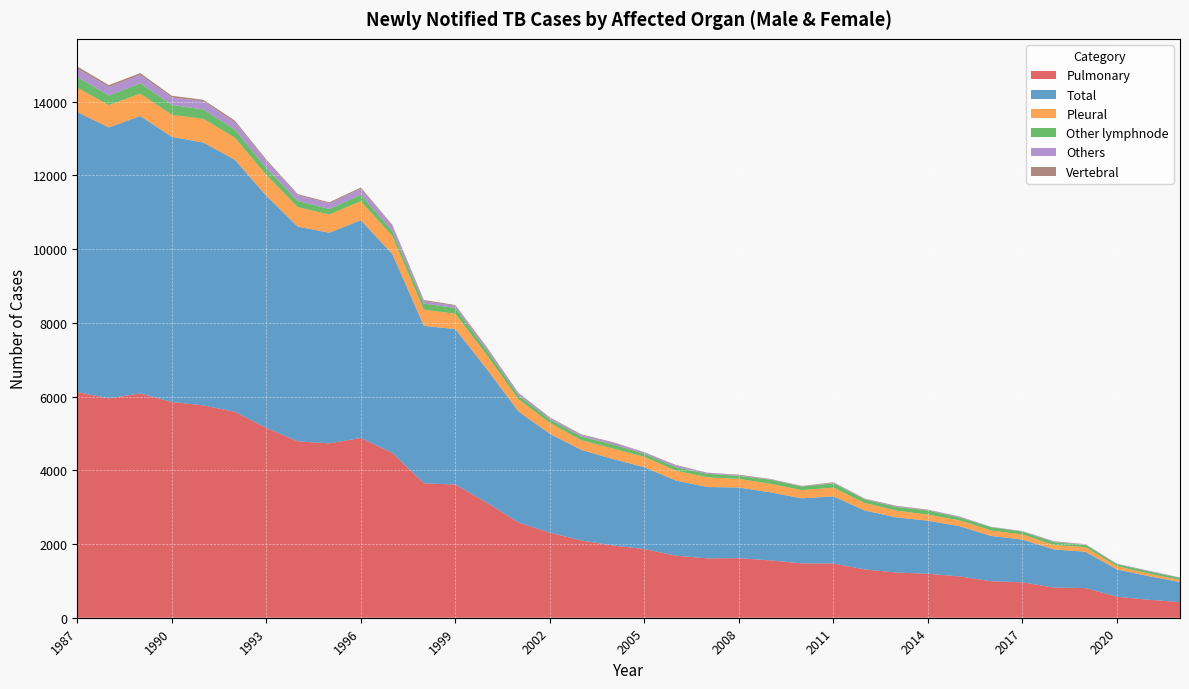

Reading left to right, transcribe all the data shown in this chart.

Pulmonary: 1987=6121	1988=5954	1989=6084	1990=5855	1991=5761	1992=5588	1993=5150	1994=4786	1995=4732	1996=4878	1997=4472	1998=3648	1999=3614	2000=3121	2001=2586	2002=2307	2003=2096	2004=1961	2005=1863	2006=1685	2007=1611	2008=1616	2009=1555	2010=1476	2011=1472	2012=1309	2013=1226	2014=1193	2015=1121	2016=992	2017=961	2018=819	2019=804	2020=569	2021=489	2022=424
Total: 1987=7600	1988=7349	1989=7527	1990=7193	1991=7132	1992=6839	1993=6298	1994=5826	1995=5715	1996=5909	1997=5394	1998=4272	1999=4217	2000=3624	2001=3012	2002=2683	2003=2457	2004=2346	2005=2220	2006=2037	2007=1935	2008=1917	2009=1847	2010=1764	2011=1820	2012=1600	2013=1496	2014=1440	2015=1363	2016=1228	2017=1159	2018=1034	2019=985	2020=741	2021=640	2022=546
Pleural: 1987=662	1988=607	1989=610	1990=598	1991=644	1992=599	1993=567	1994=526	1995=494	1996=516	1997=490	1998=440	1999=415	2000=379	2001=332	2002=295	2003=262	2004=284	2005=282	2006=267	2007=264	2008=236	2009=232	2010=223	2011=238	2012=202	2013=185	2014=164	2015=158	2016=150	2017=138	2018=119	2019=125	2020=88	2021=69	2022=56
Other lymphnode: 1987=290	1988=258	1989=280	1990=270	1991=253	1992=222	1993=187	1994=172	1995=149	1996=176	1997=135	1998=162	1999=159	2000=132	2001=107	2002=97	2003=98	2004=112	2005=83	2006=94	2007=96	2008=80	2009=111	2010=96	2011=117	2012=98	2013=98	2014=113	2015=79	2016=87	2017=77	2018=78	2019=65	2020=53	2021=61	2022=52
Others: 1987=229	1988=230	1989=226	1990=200	1991=225	1992=192	1993=190	1994=153	1995=153	1996=156	1997=146	1998=66	1999=59	2000=60	2001=54	2002=35	2003=40	2004=49	2005=34	2006=46	2007=27	2008=13	2009=10	2010=9	2011=19	2012=14	2013=16	2014=15	2015=18	2016=8	2017=13	2018=13	2019=7	2020=10	2021=14	2022=7
Vertebral: 1987=57	1988=54	1989=50	1990=46	1991=39	1992=50	1993=38	1994=29	1995=30	1996=38	1997=23	1998=33	1999=21	2000=26	2001=13	2002=18	2003=20	2004=13	2005=9	2006=16	2007=4	2008=18	2009=11	2010=8	2011=10	2012=8	2013=15	2014=9	2015=9	2016=3	2017=4	2018=12	2019=10	2020=4	2021=5	2022=7